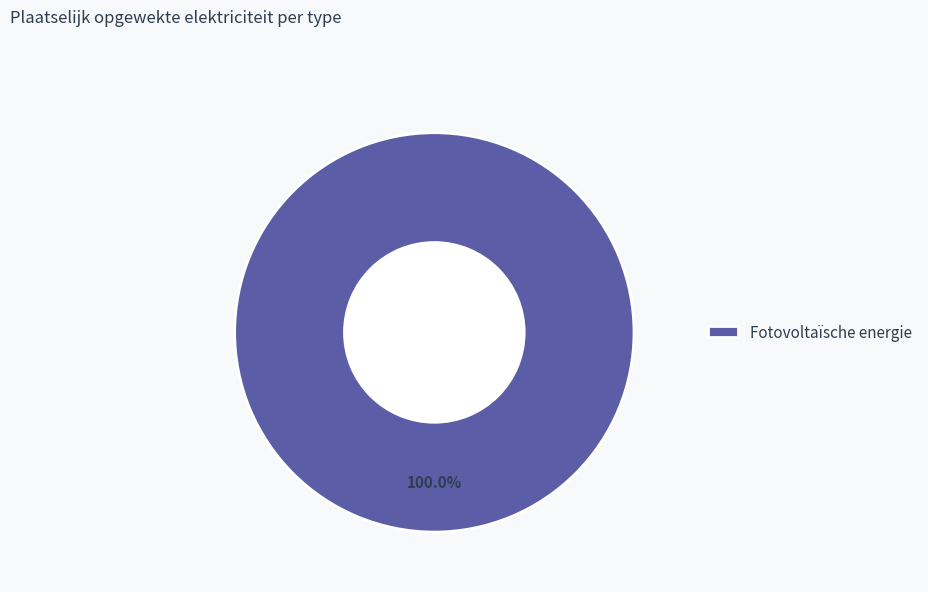

Rank the categories by value from highest to lowest.

Fotovoltaïsche energie